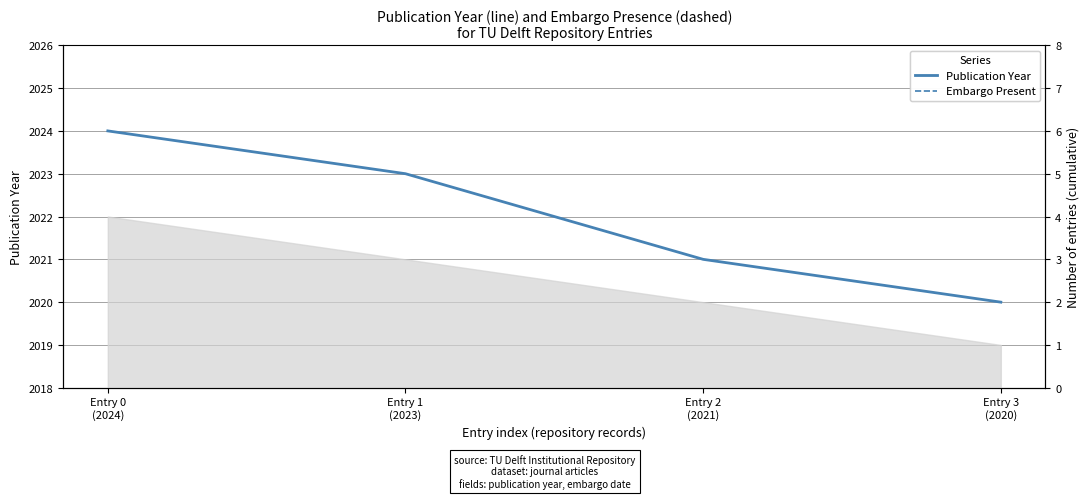

List the series in order of their peak value, lowest first.

Embargo Present, Publication Year